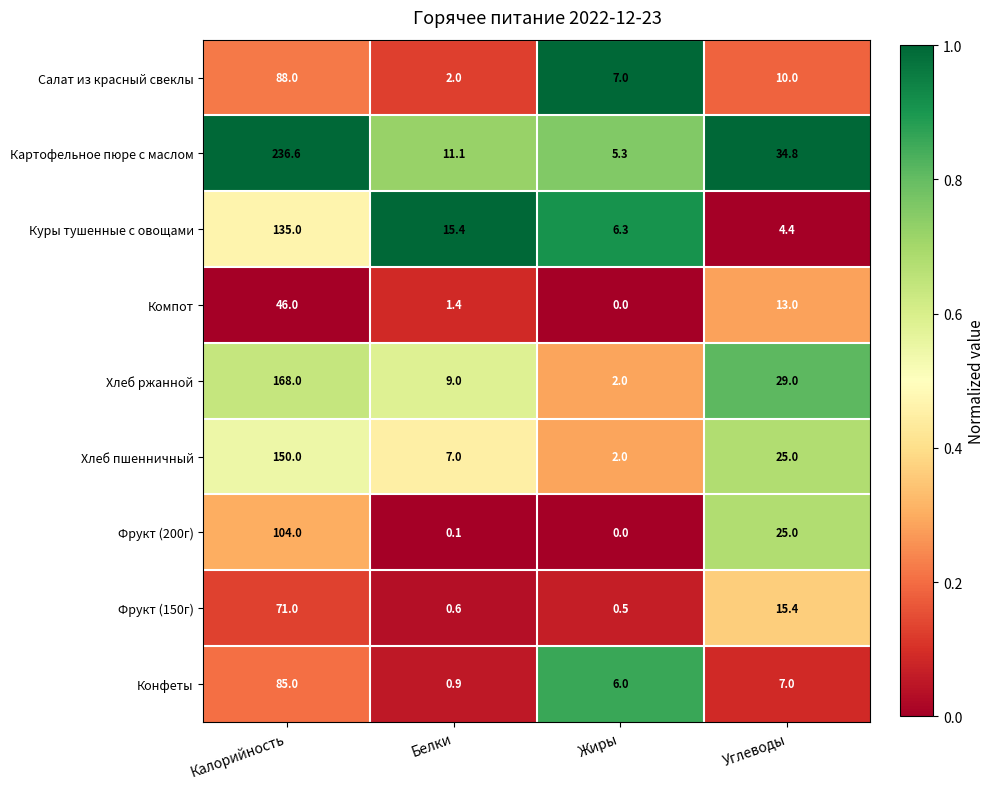

Rank the categories by Хлеб пшенничный value from highest to lowest.

Калорийность, Углеводы, Белки, Жиры